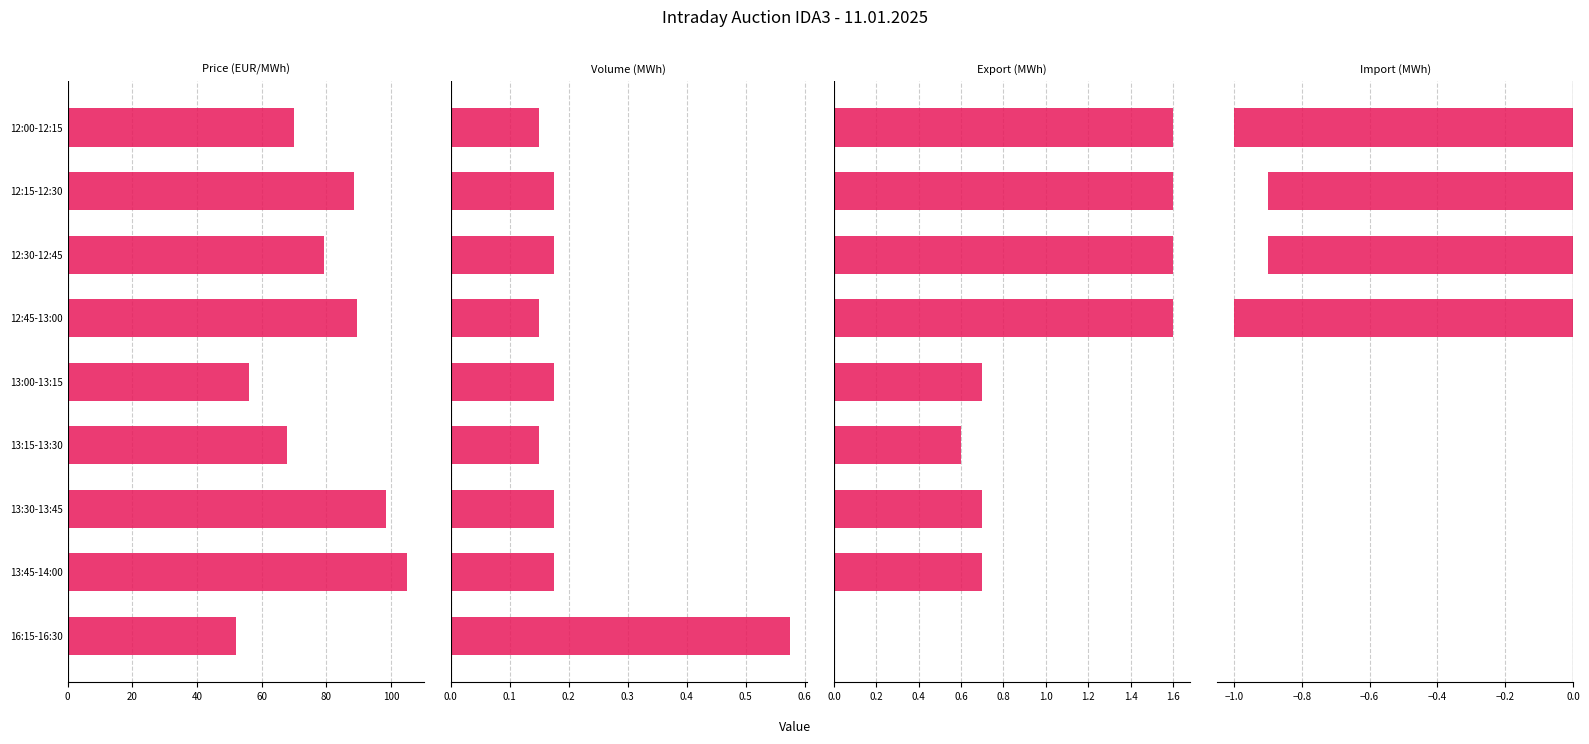

What is the difference between the maximum and minimum values in the Import (MWh) series?

1.0